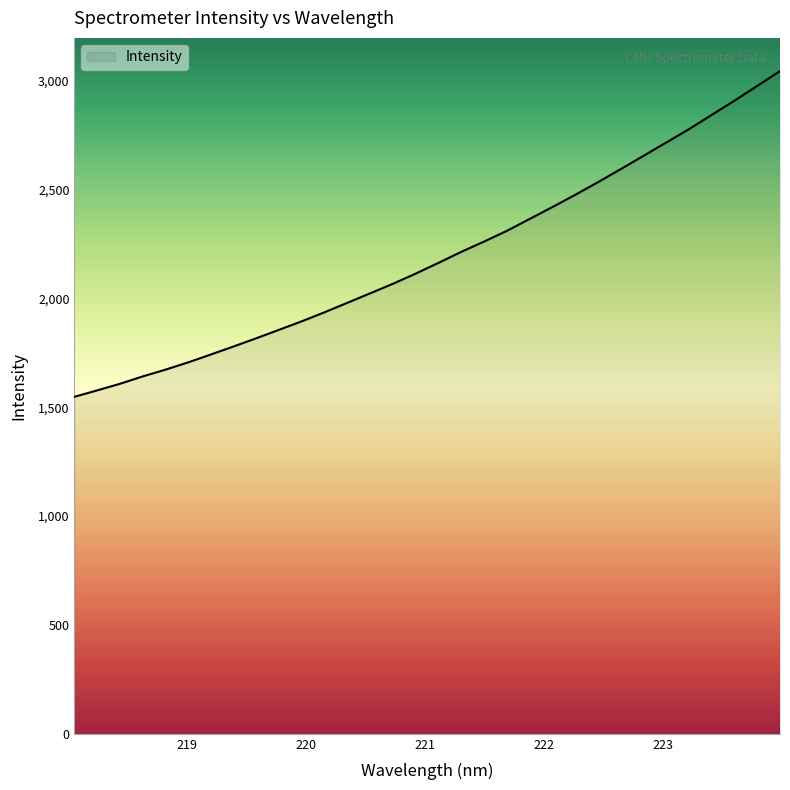

What is the smallest value displayed?

1548.1